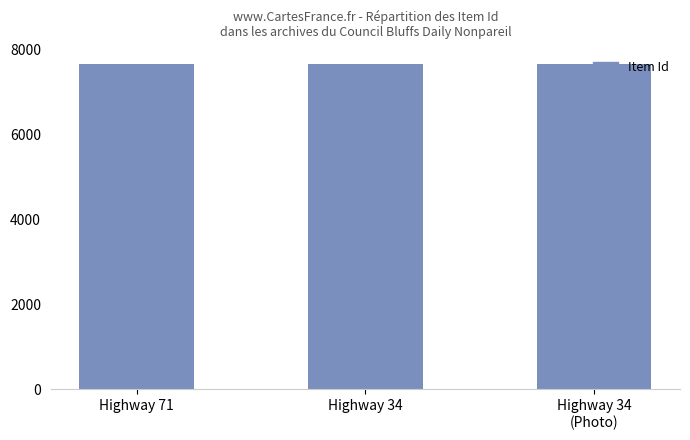

What position from the left is Highway 34
(Photo)?

3